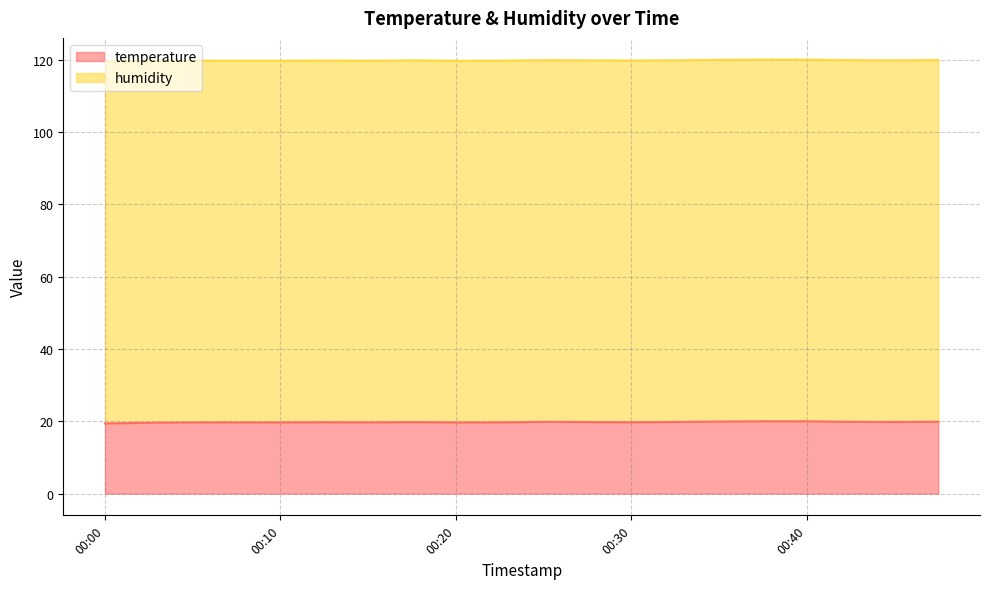

What is the maximum value shown in the chart?

20.0